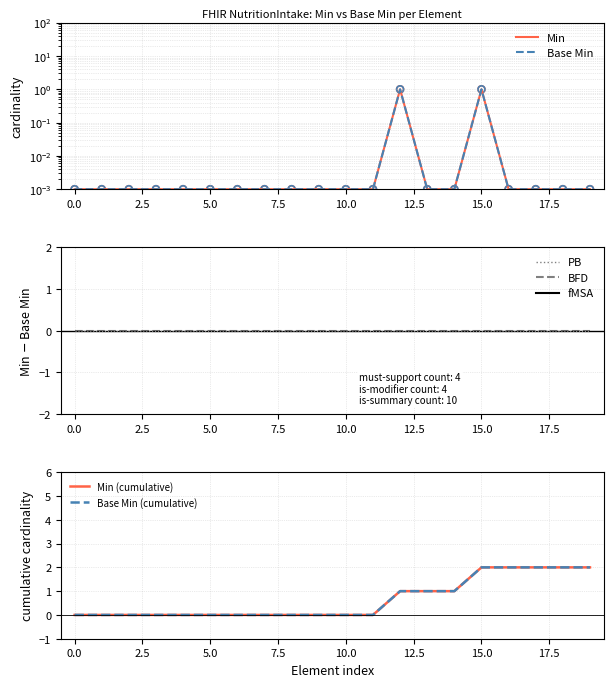

Which series reaches the minimum Y coordinate?

Min